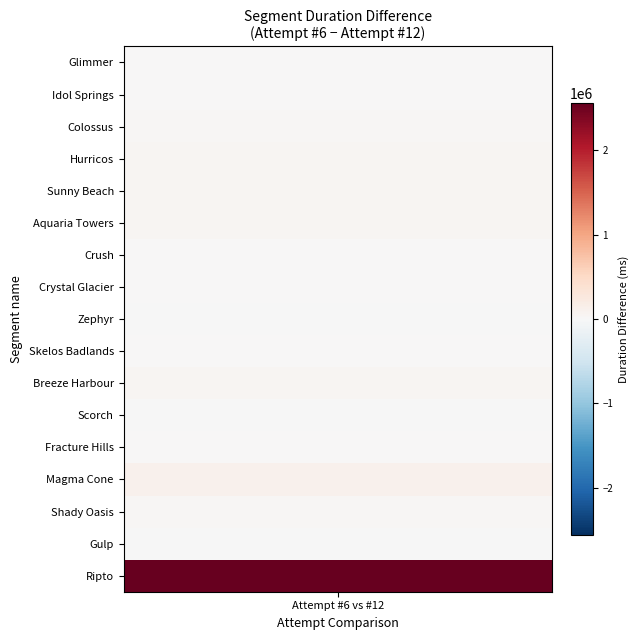

What is the total value across all series at 0?

6687827